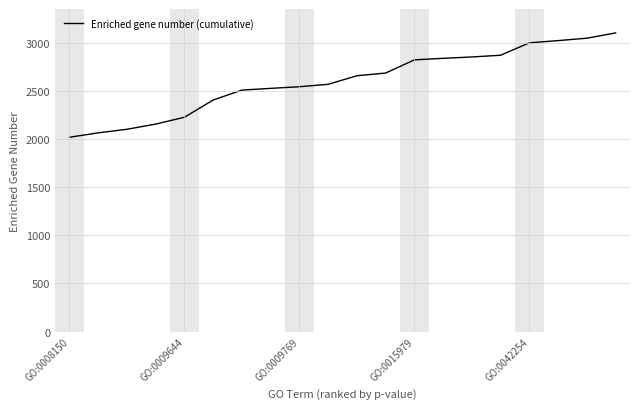

What is the maximum value shown in the chart?

3102